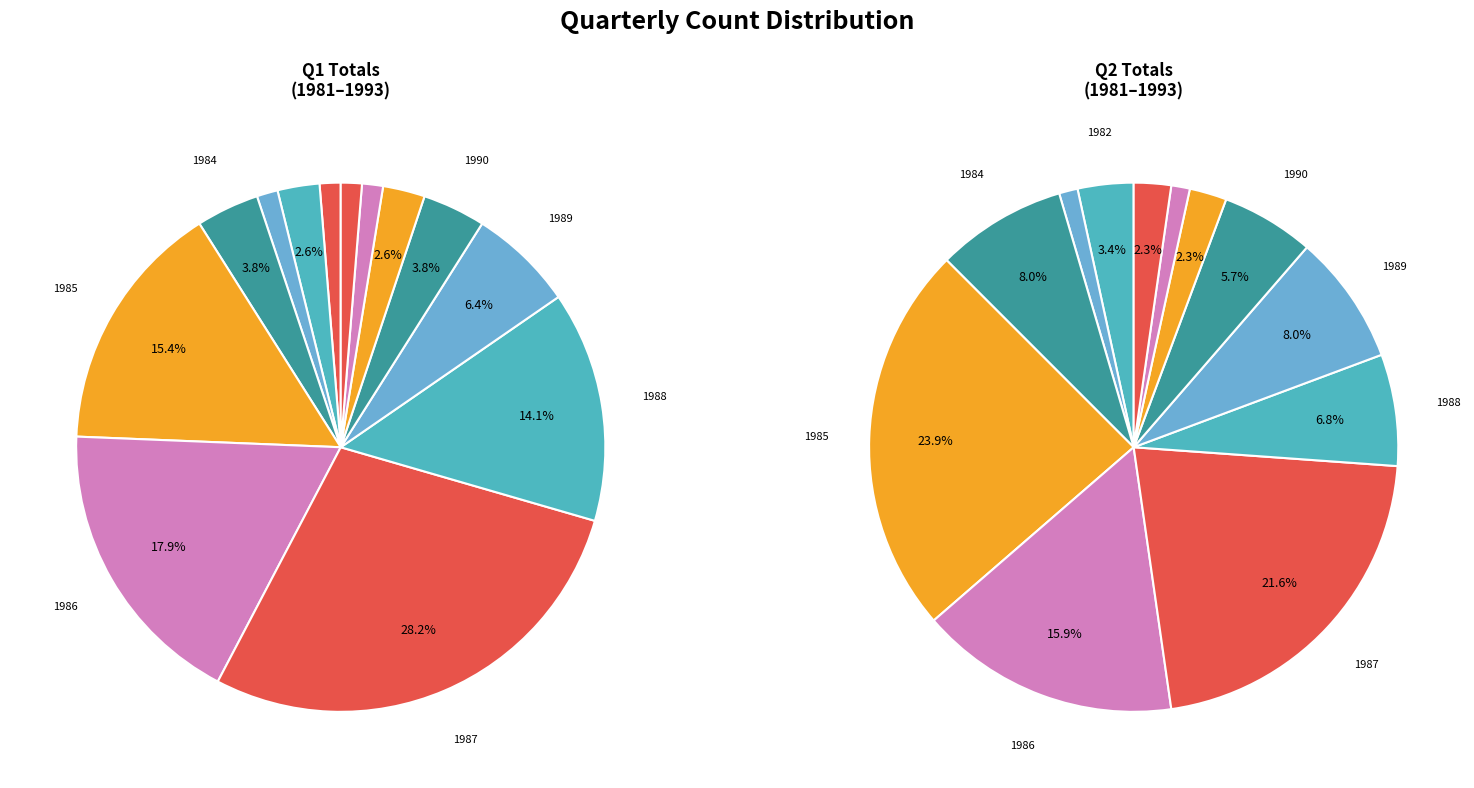

To the nearest percent, what is the average slice percentage?

8%